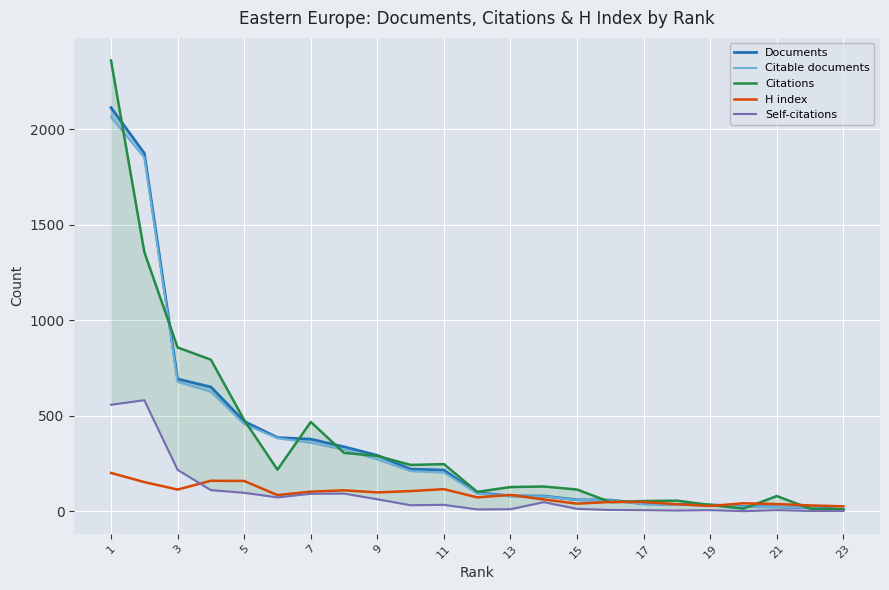

What is the average value of the Citable documents series?

347